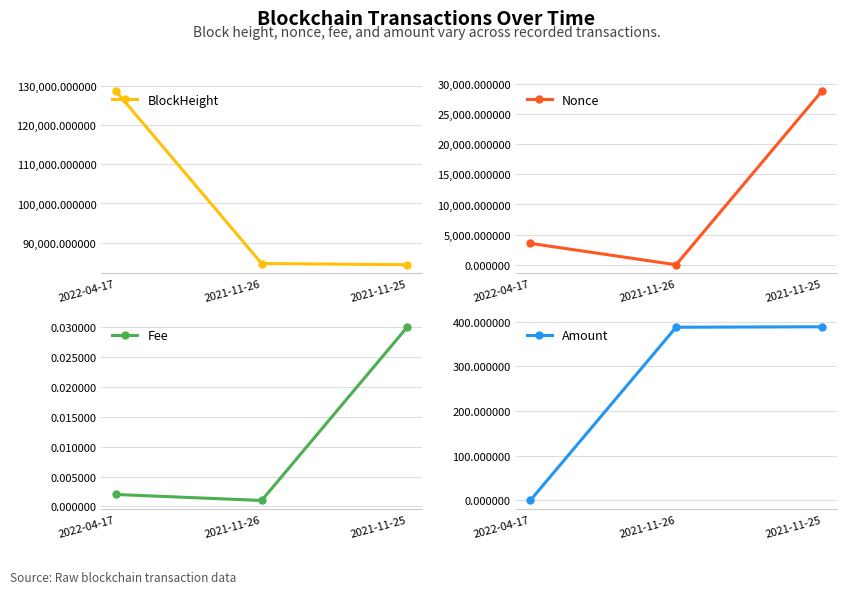

True or false: Amount has a value of 387.7 at 2021-11-26.

True